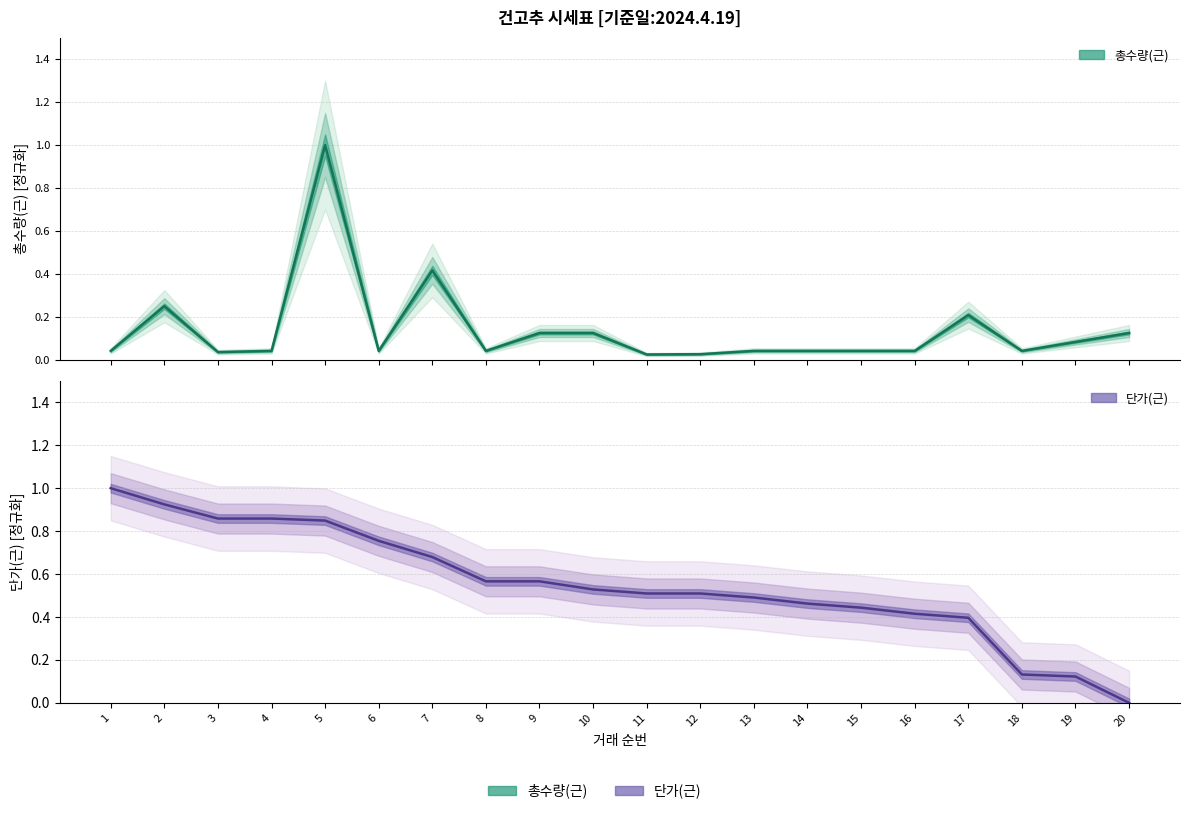

What is the total value across all series at 15?

0.5